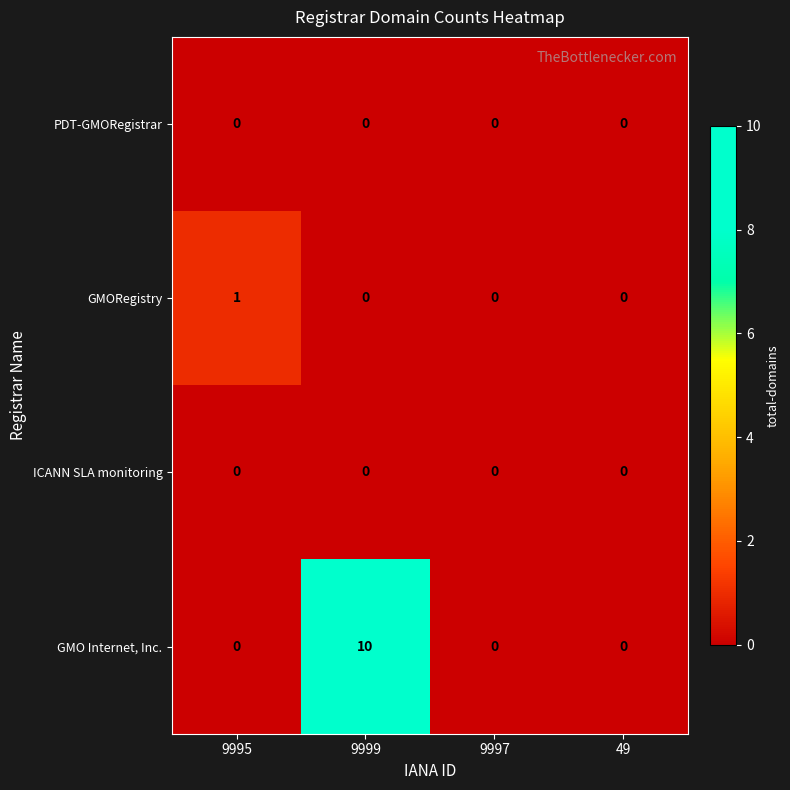

The GMO Internet, Inc. series shows -4 at 9995. True or false?

False